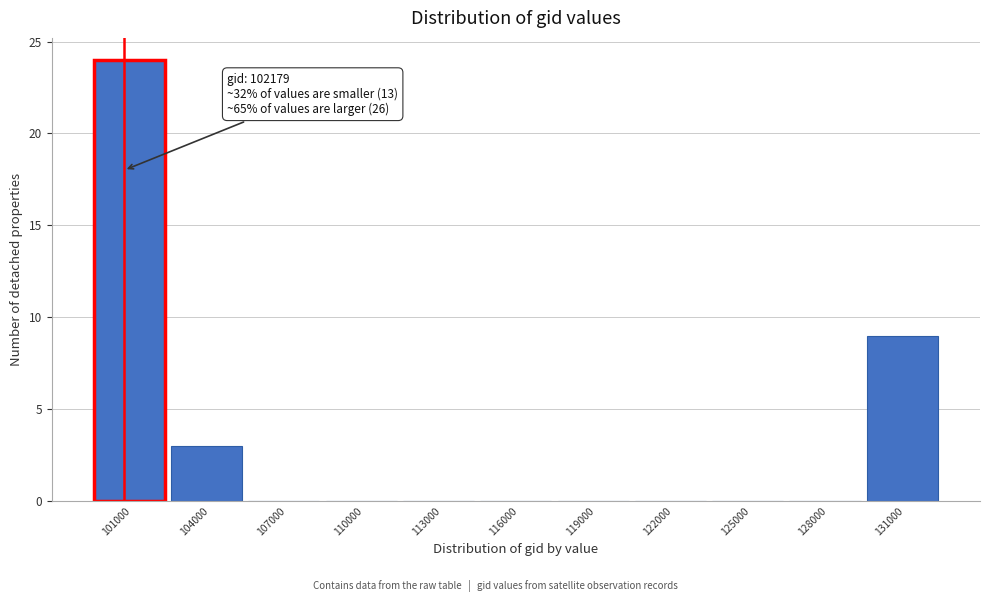

Reading left to right, what are all the values shown in this chart?

101000=24	104000=3	107000=0	110000=0	113000=0	116000=0	119000=0	122000=0	125000=0	128000=0	131000=9